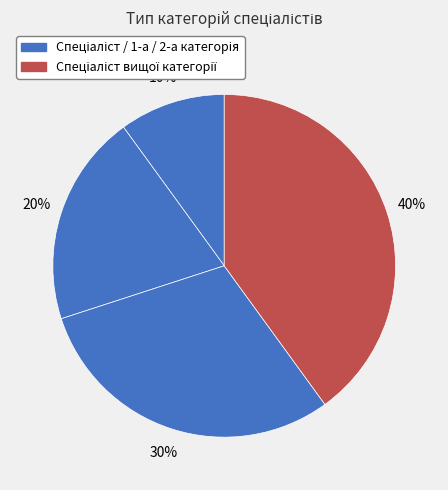

Count the number of slices in the pie.

4